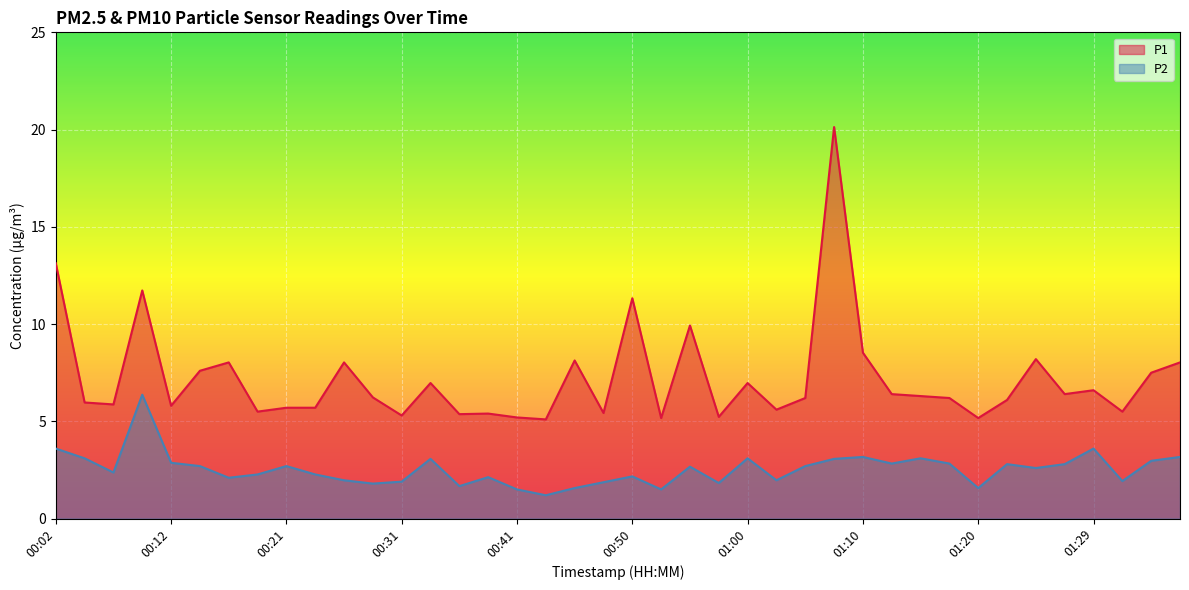

Reading right to left, list all the values displayed in this chart.

P1: 8.0	7.5	5.5	6.6	6.4	8.2	6.1	5.2	6.2	6.3	6.4	8.5	20.1	6.2	5.6	7.0	5.2	9.9	5.2	11.3	5.4	8.1	5.1	5.2	5.4	5.4	7.0	5.3	6.2	8.0	5.7	5.7	5.5	8.0	7.6	5.8	11.7	5.9	6.0	13.1
P2: 3.2	3.0	1.9	3.6	2.8	2.6	2.8	1.6	2.8	3.1	2.8	3.2	3.1	2.7	2.0	3.1	1.8	2.7	1.5	2.2	1.9	1.6	1.2	1.5	2.1	1.7	3.1	1.9	1.8	2.0	2.3	2.7	2.3	2.1	2.7	2.9	6.4	2.4	3.1	3.6